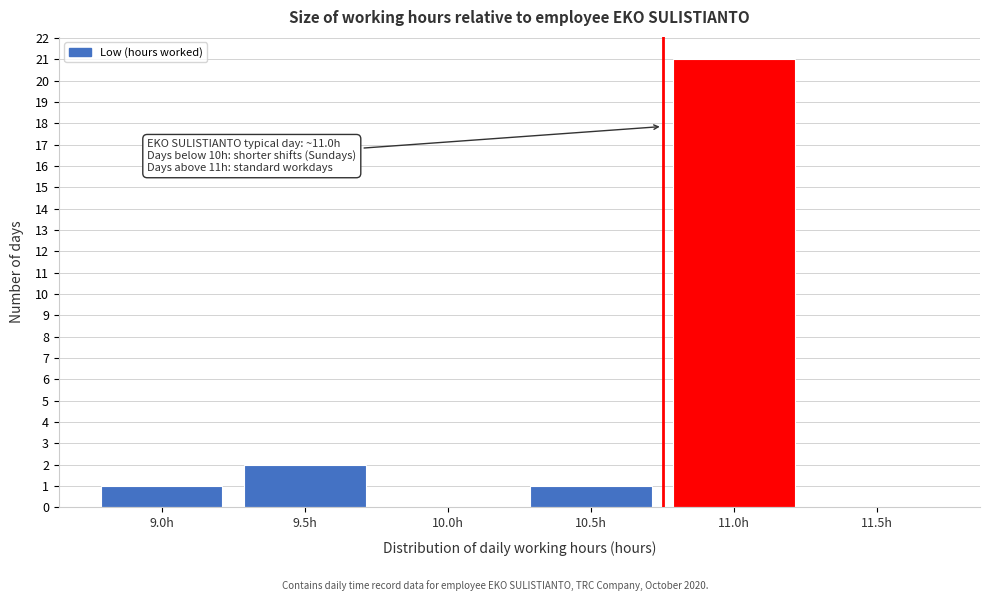

Reading left to right, list all the values displayed in this chart.

9.0h=1	9.5h=2	10.0h=0	10.5h=1	11.0h=21	11.5h=0